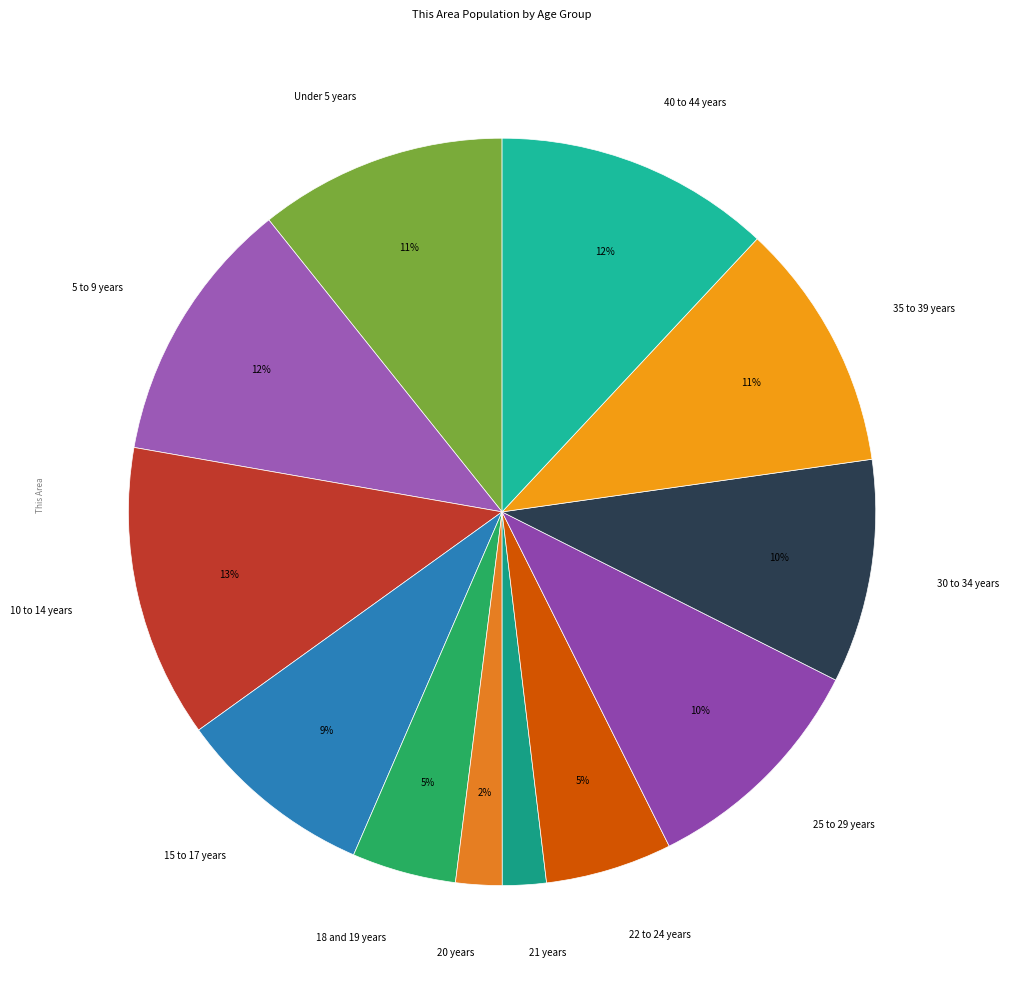

How many slices are in this pie chart?

12